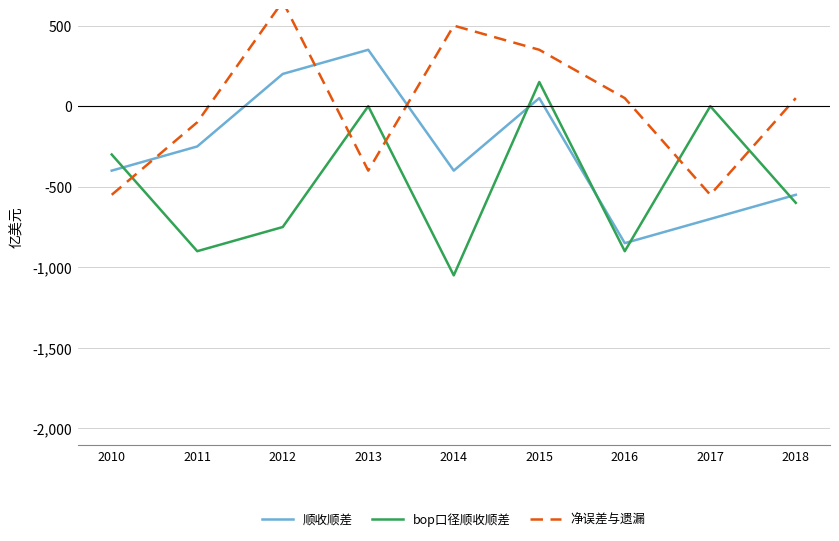

At which label does 顺收顺差 first exceed -400?

2011